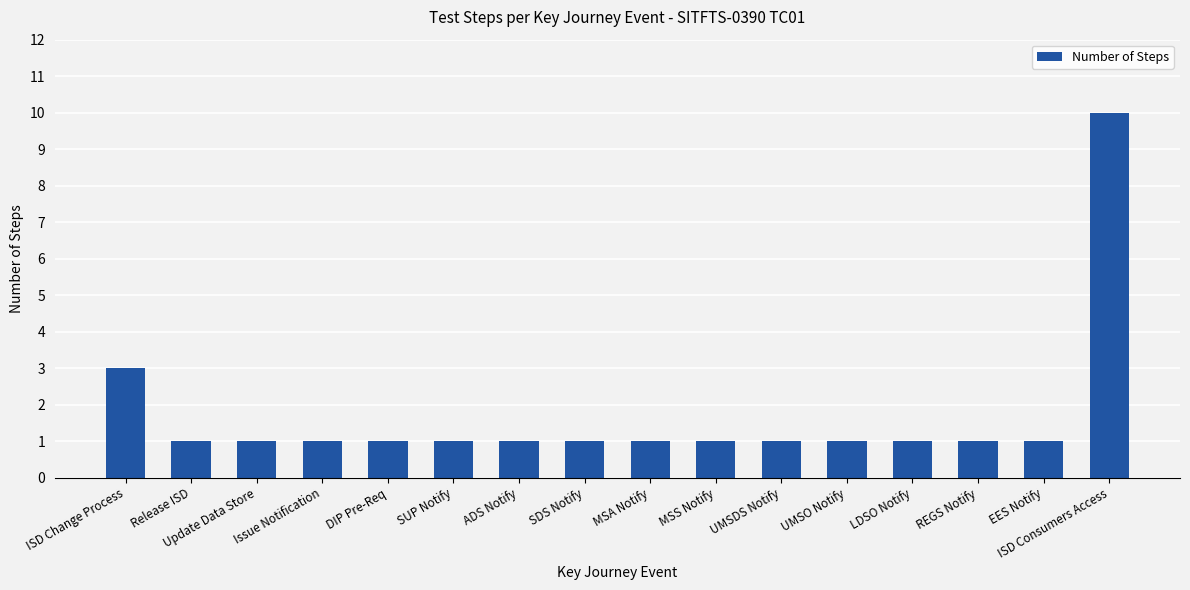

What is the sum of all values?

27